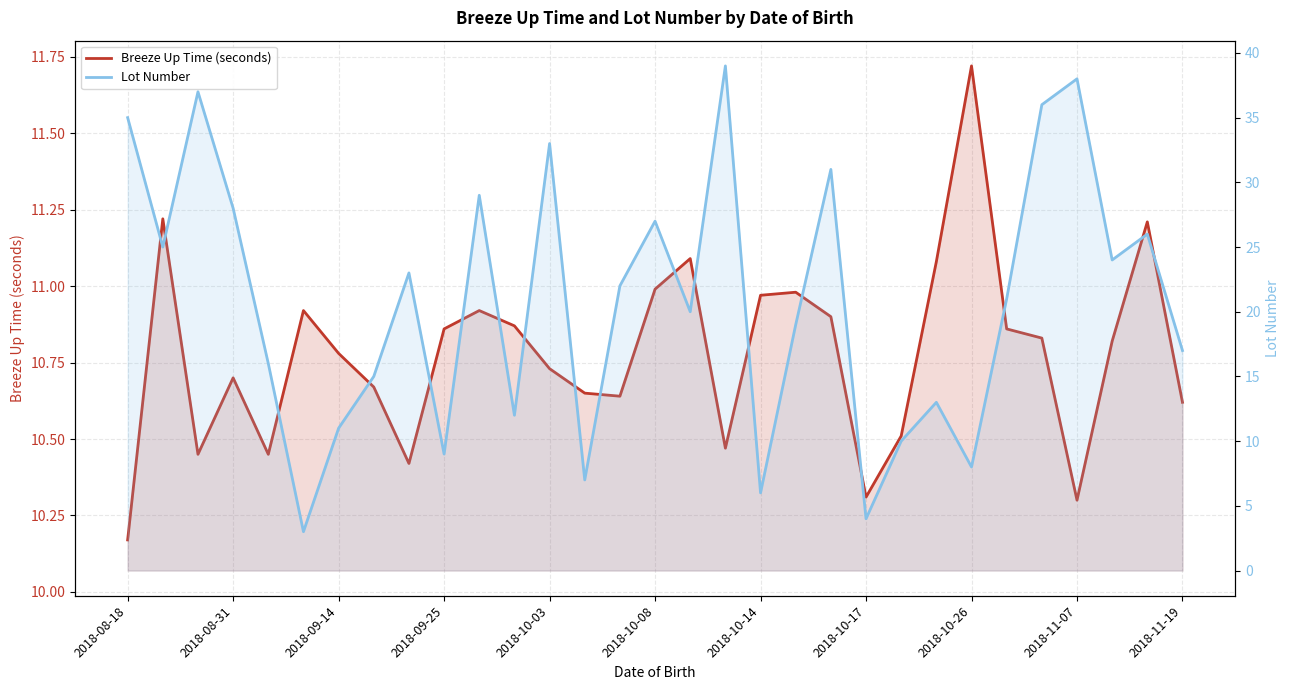

Reading left to right, list all the values displayed in this chart.

Breeze Up Time (seconds): 10.2	11.2	10.4	10.7	10.4	10.9	10.8	10.7	10.4	10.9	10.9	10.9	10.7	10.7	10.6	11.0	11.1	10.5	11.0	11.0	10.9	10.3	10.5	11.1	11.7	10.9	10.8	10.3	10.8	11.2	10.6
Lot Number: 35.0	25.0	37.0	28.0	16.0	3.0	11.0	15.0	23.0	9.0	29.0	12.0	33.0	7.0	22.0	27.0	20.0	39.0	6.0	19.0	31.0	4.0	10.0	13.0	8.0	21.0	36.0	38.0	24.0	26.0	17.0